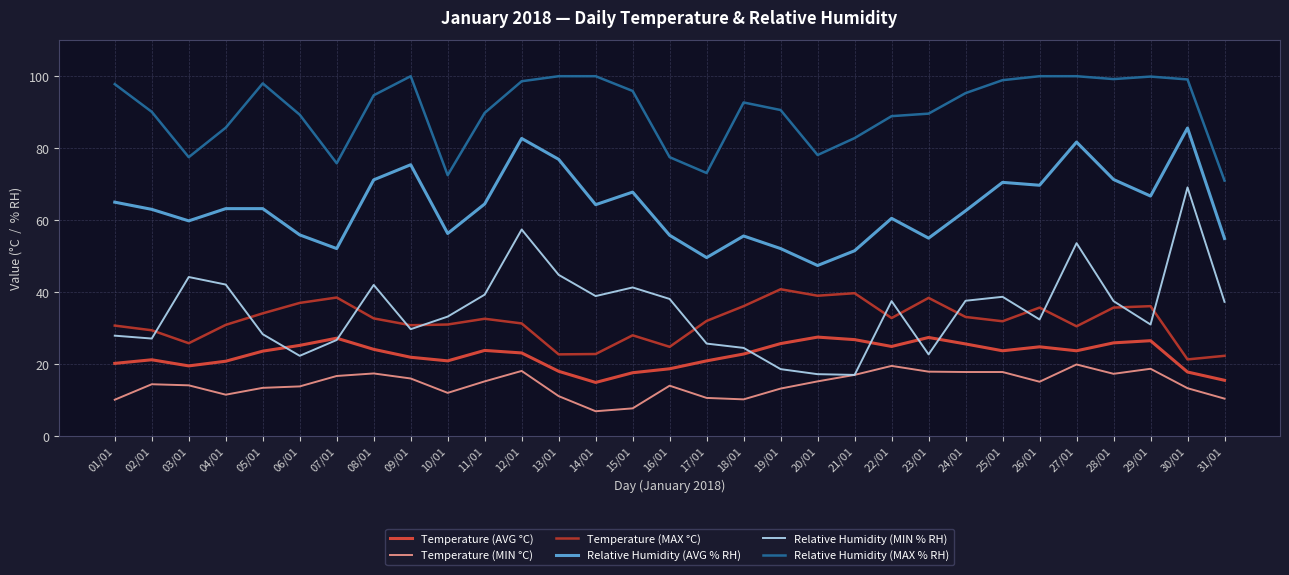

What is the total value across all series at 26/01?

277.7